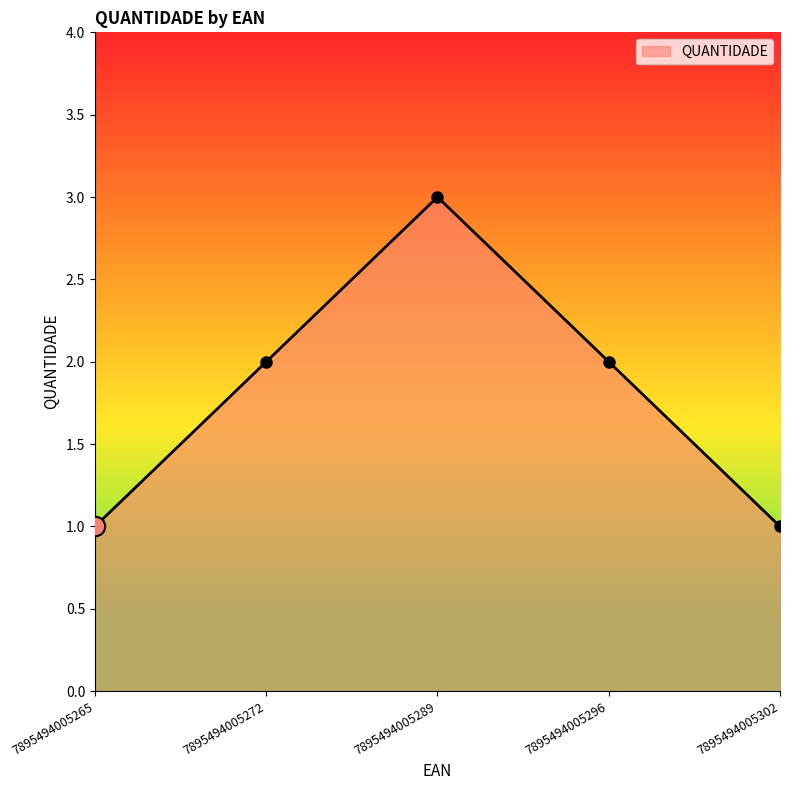

The chart shows a value of 1 at 7895494005302. True or false?

True